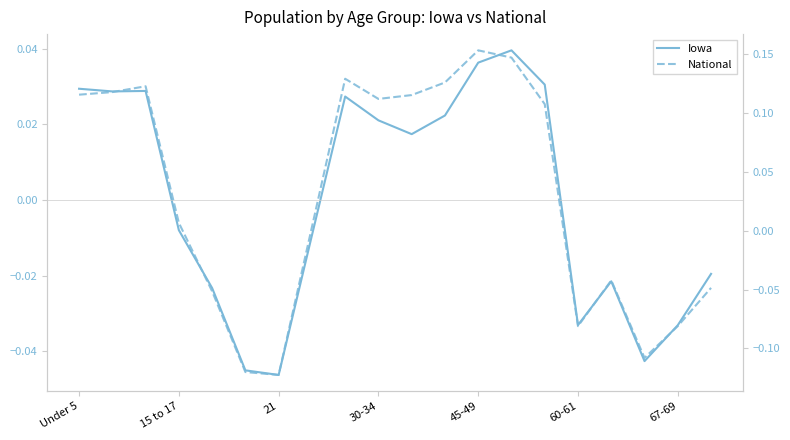

Is the value of National at 16 greater than the value of Iowa at 11?

No